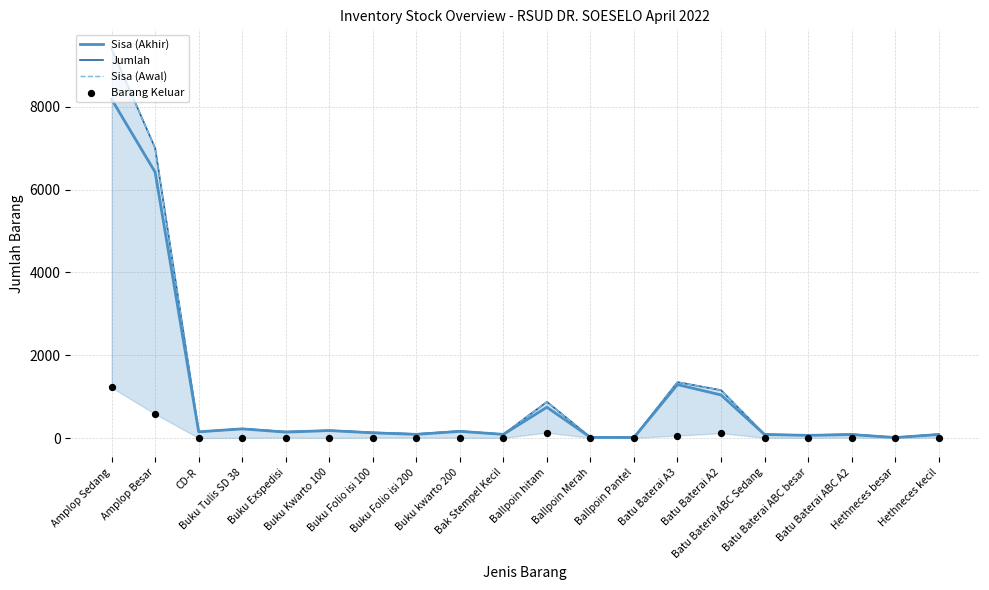

What are all the series names shown in the legend?

Sisa (Akhir), Jumlah, Sisa (Awal), Barang Keluar